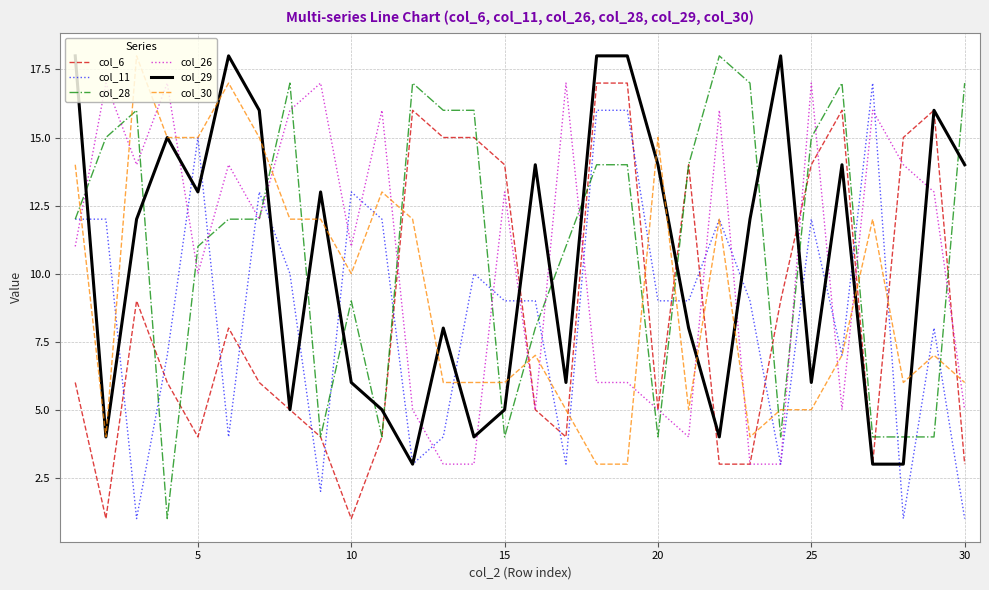

What is the maximum value for col_28?

18